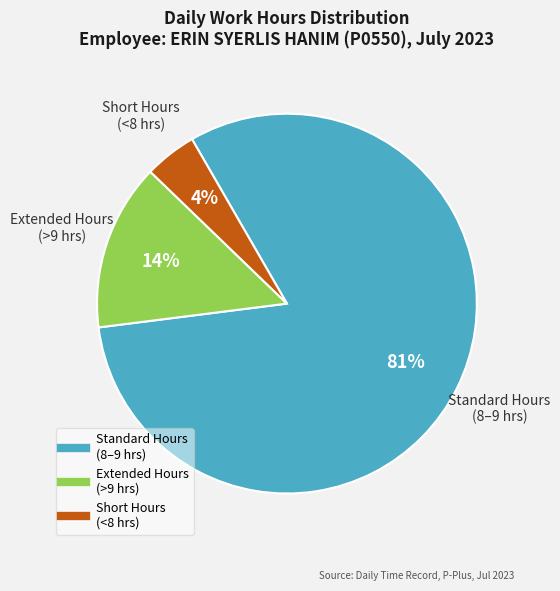

Count the number of slices in the pie.

3